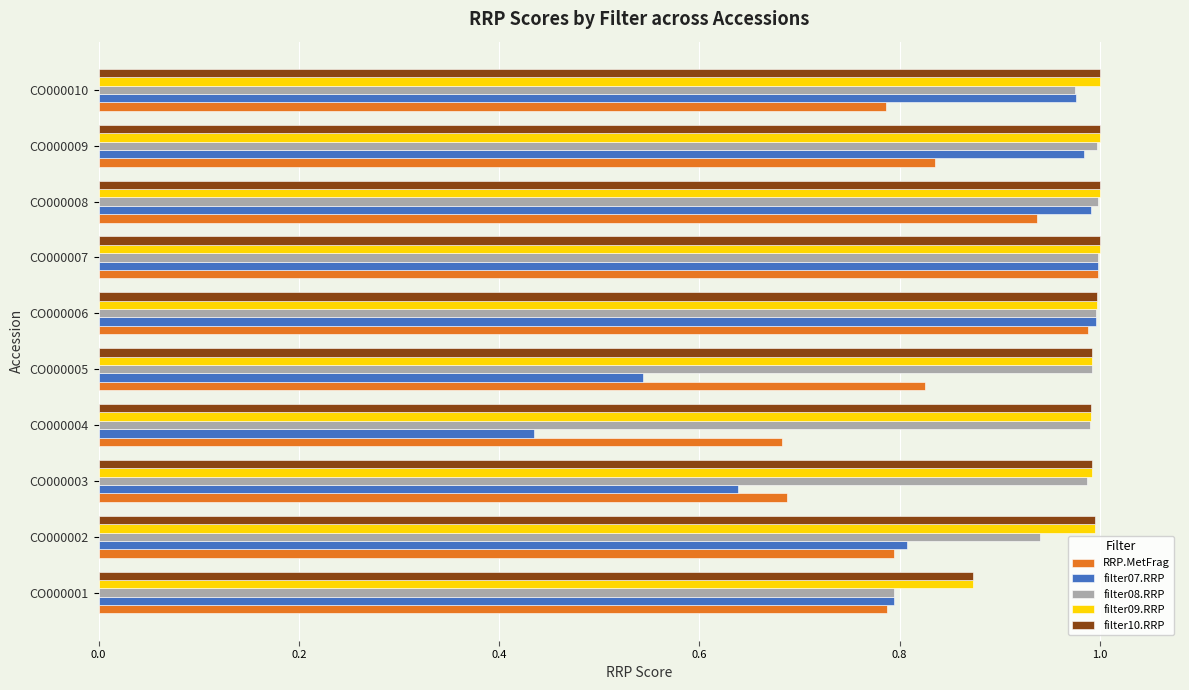

The filter10.RRP series shows 0.6 at CO000010. True or false?

False